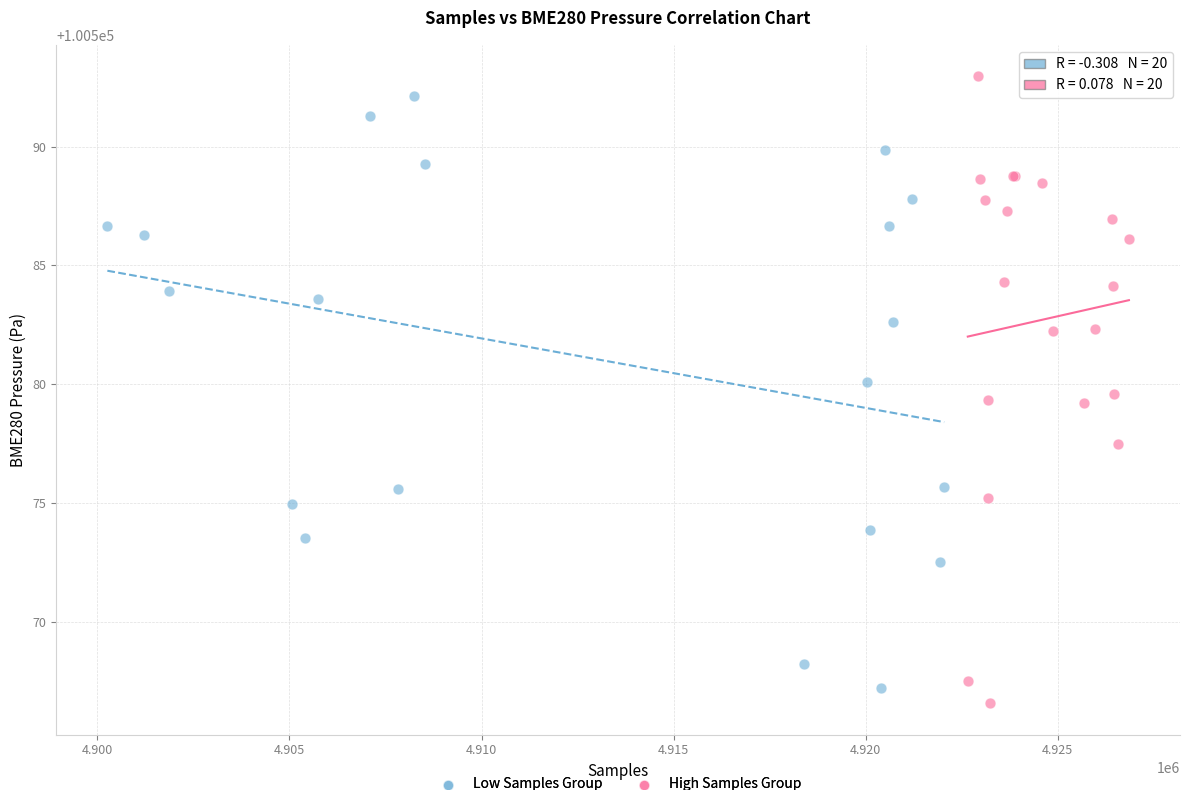

Which series contains the lowest Y value?

High Samples Group